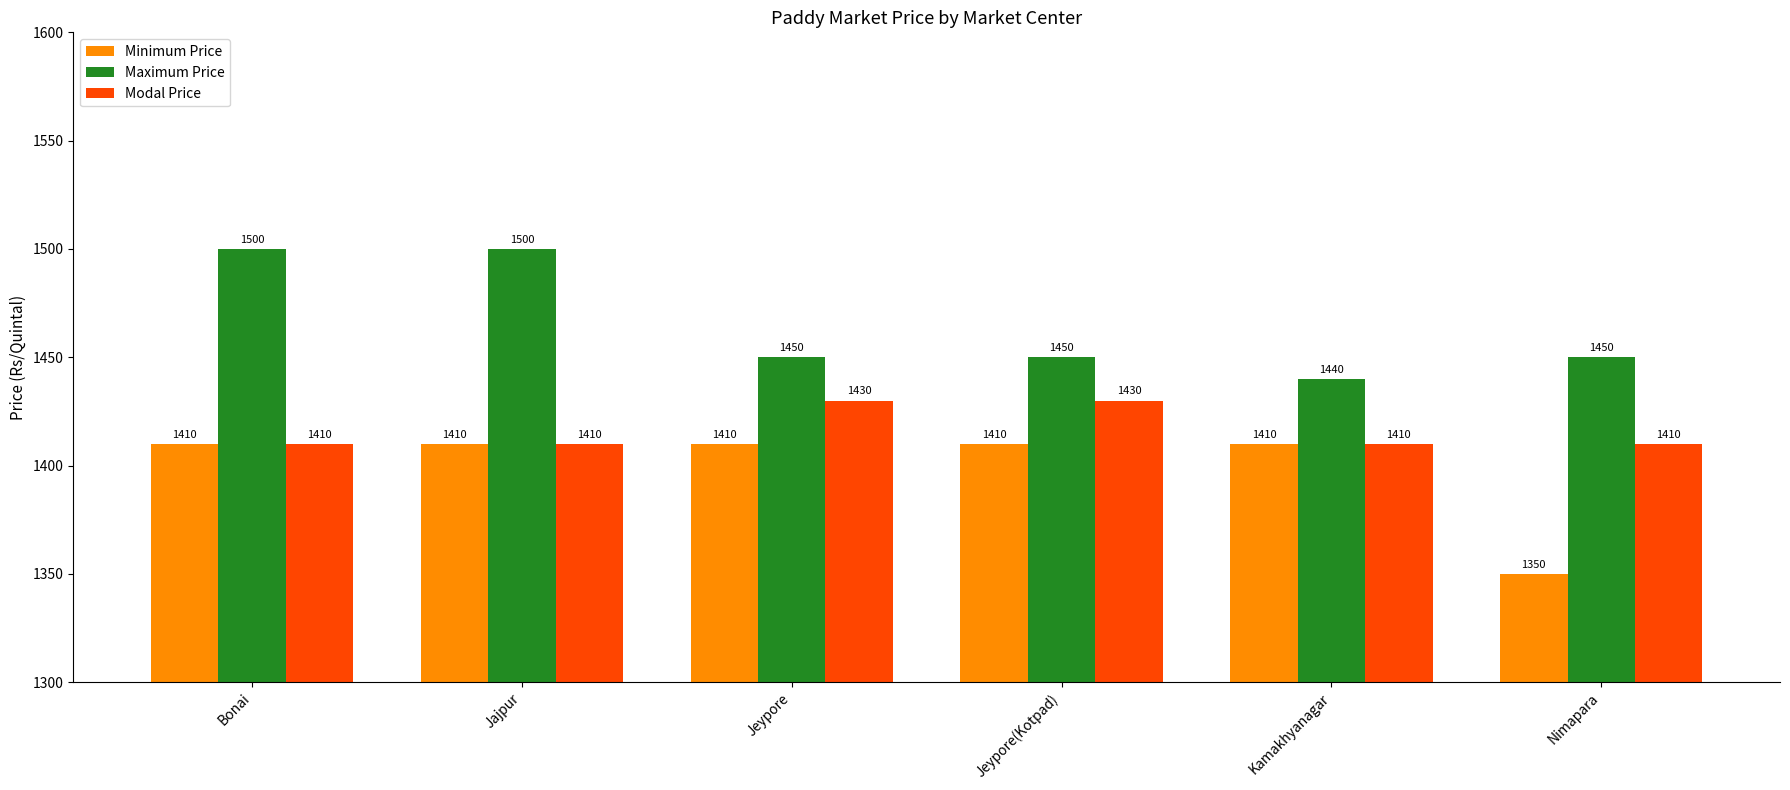

Reading left to right, what are all the values shown in this chart?

Minimum Price: Bonai=1410	Jajpur=1410	Jeypore=1410	Jeypore(Kotpad)=1410	Kamakhyanagar=1410	Nimapara=1350
Maximum Price: Bonai=1500	Jajpur=1500	Jeypore=1450	Jeypore(Kotpad)=1450	Kamakhyanagar=1440	Nimapara=1450
Modal Price: Bonai=1410	Jajpur=1410	Jeypore=1430	Jeypore(Kotpad)=1430	Kamakhyanagar=1410	Nimapara=1410